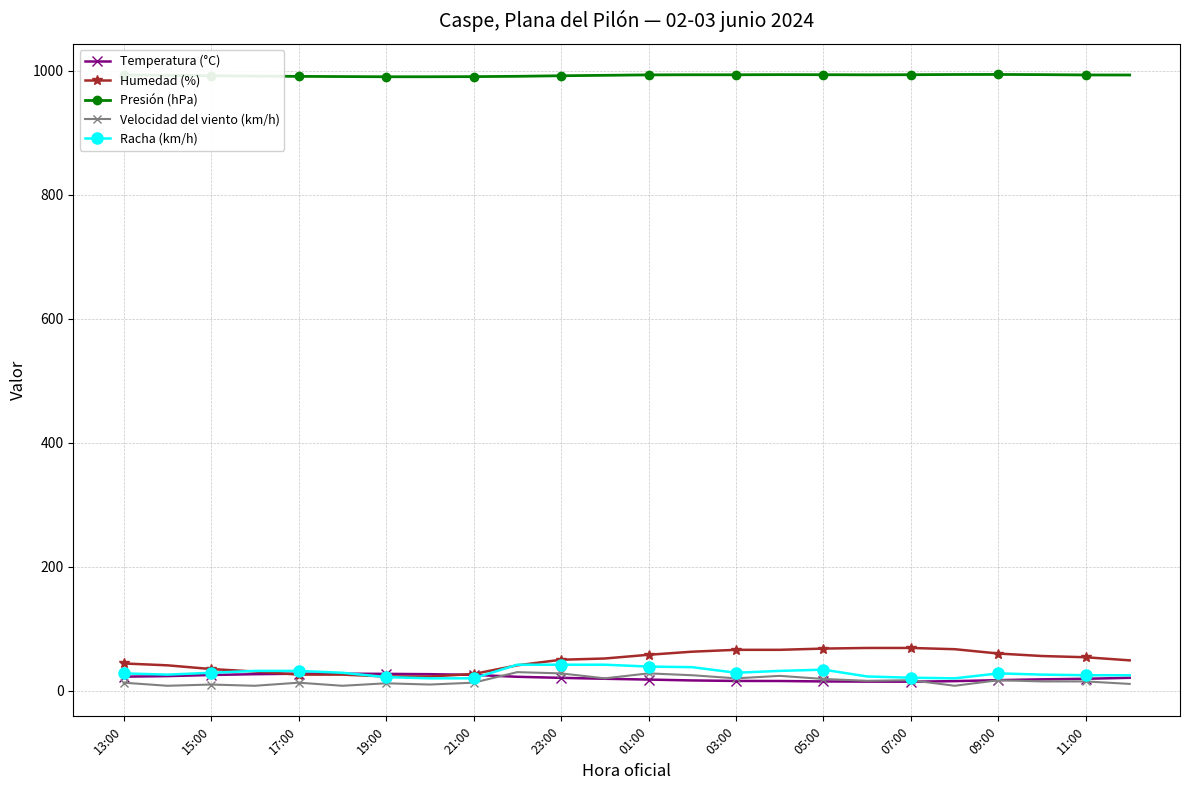

What are all the series names shown in the legend?

Temperatura (°C), Humedad (%), Presión (hPa), Velocidad del viento (km/h), Racha (km/h)